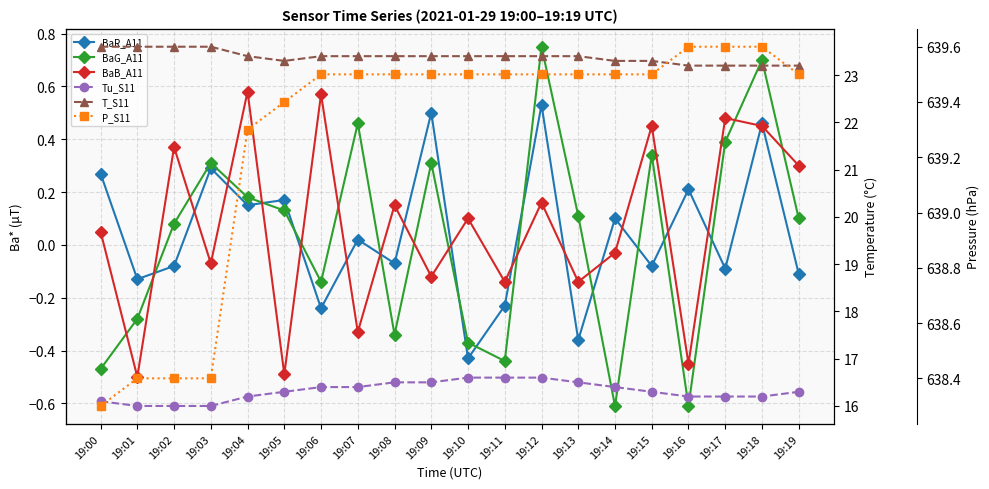

Where is BaB_A11 nearest to the value 0?

19:14